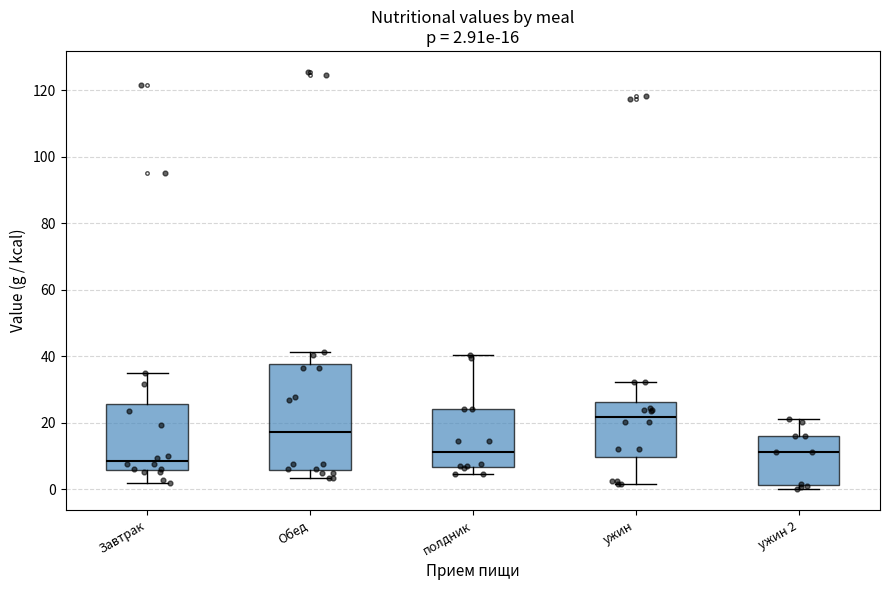

Comparing the boxes themselves (not the whiskers), which one is the tallest?

Обед